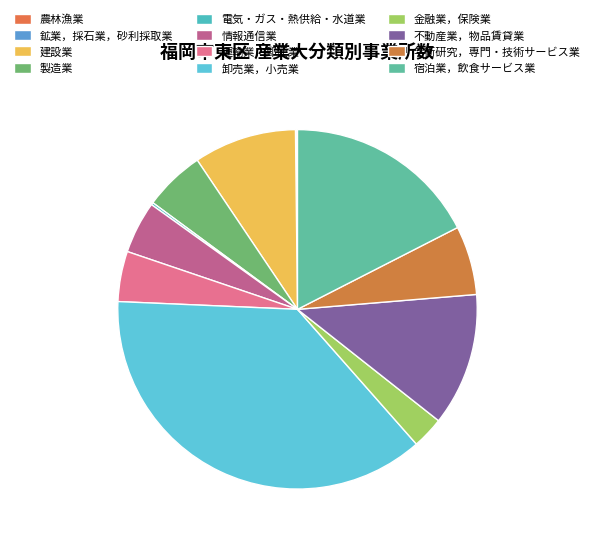

How many segments does this pie chart have?

12